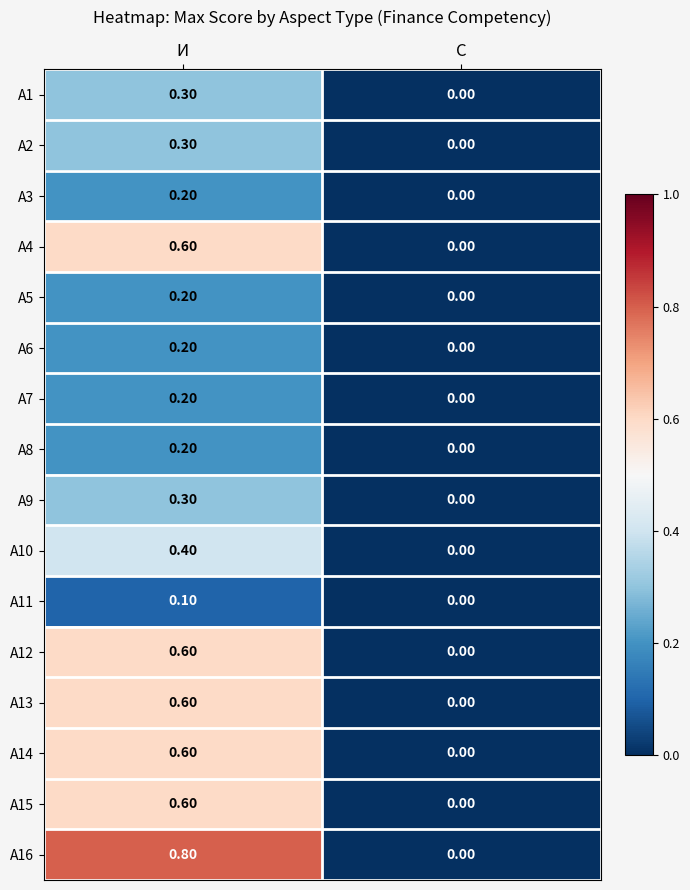

Where is А12 nearest to the value 0?

С